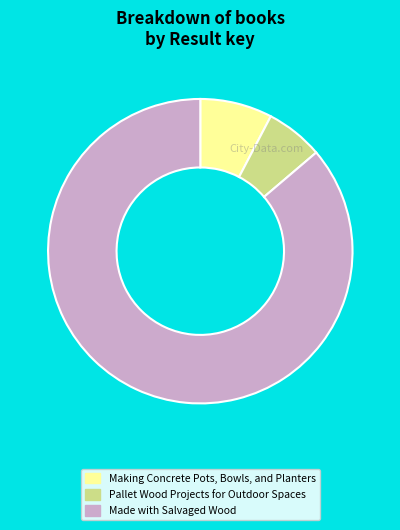

Does any single category account for the majority?

Yes